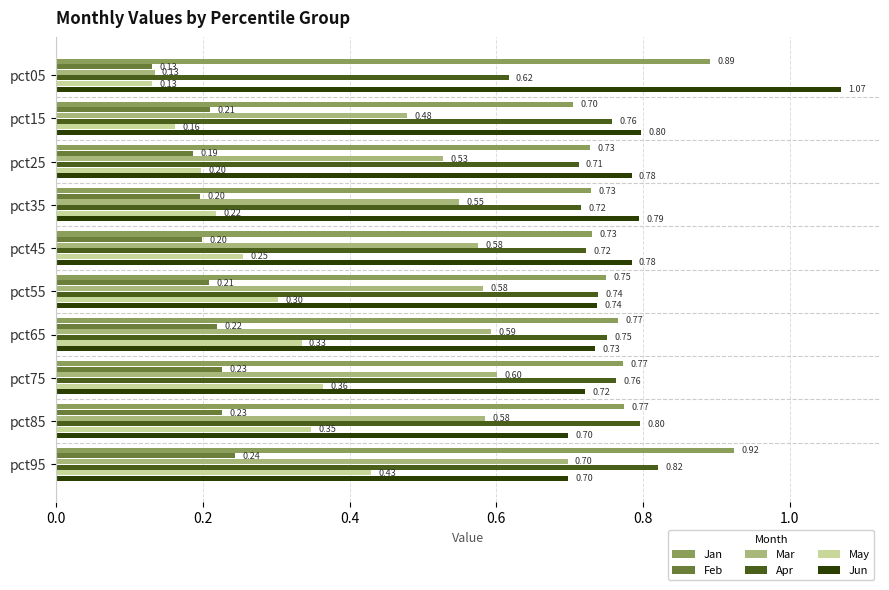

Which category has the highest value in the Jan series?

pct95